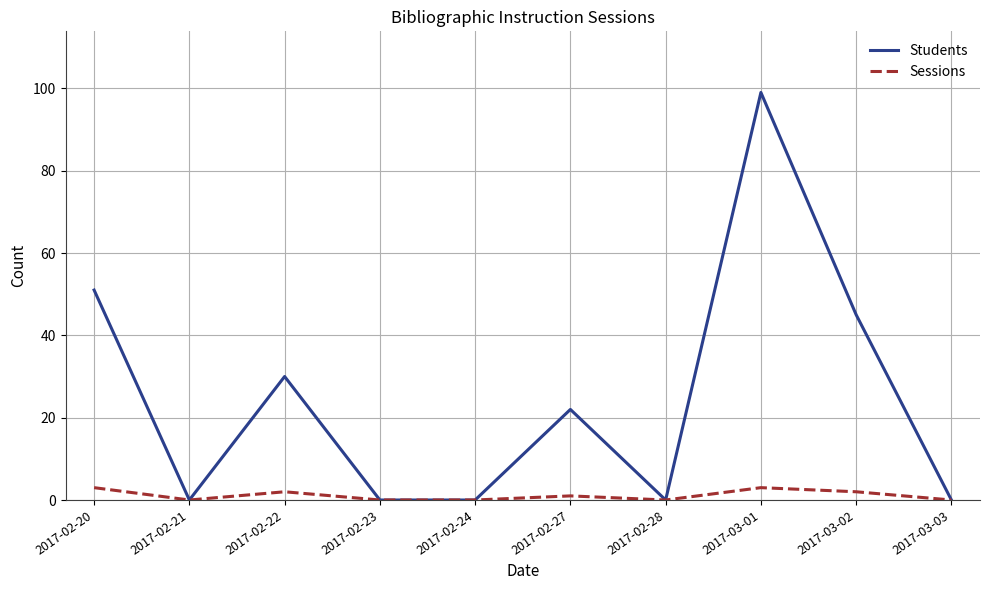

What position from the right is 2017-02-28?

4